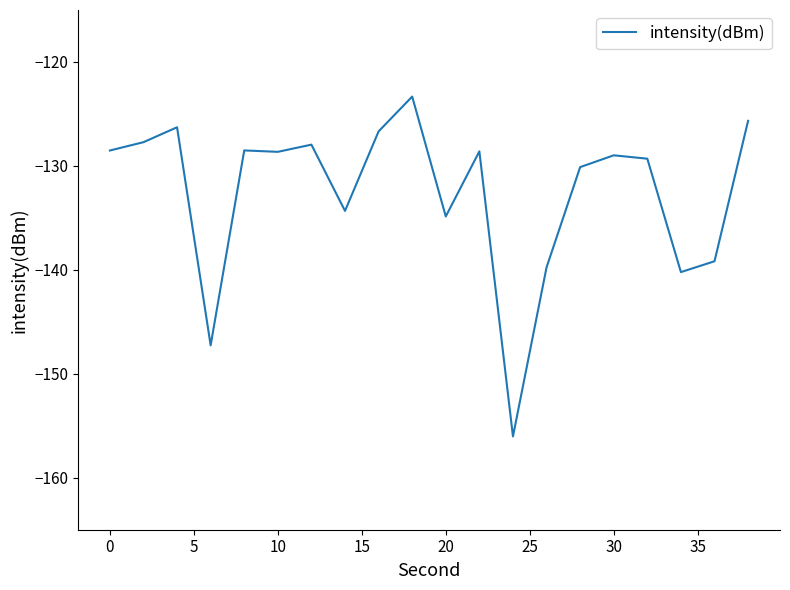

Count the number of categories in the chart.

20